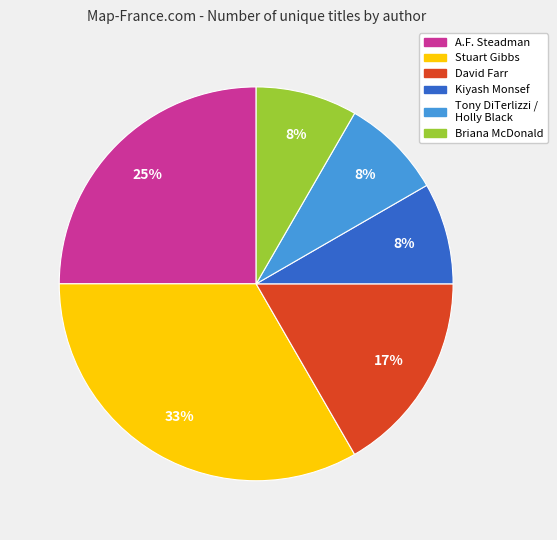

To the nearest percent, what is the average slice percentage?

17%